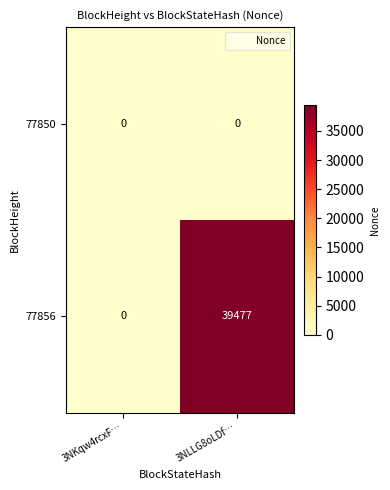

What is the maximum value shown in the chart?

39477